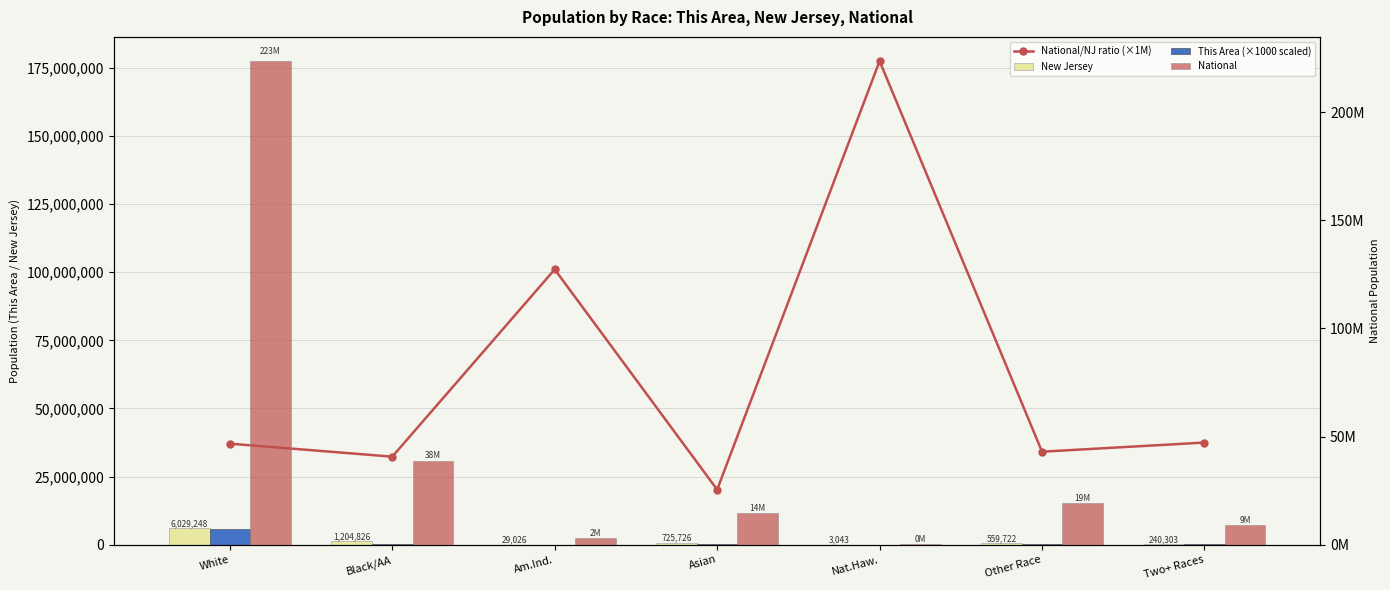

What is the label of the 3rd bar from the left?

Am.Ind.